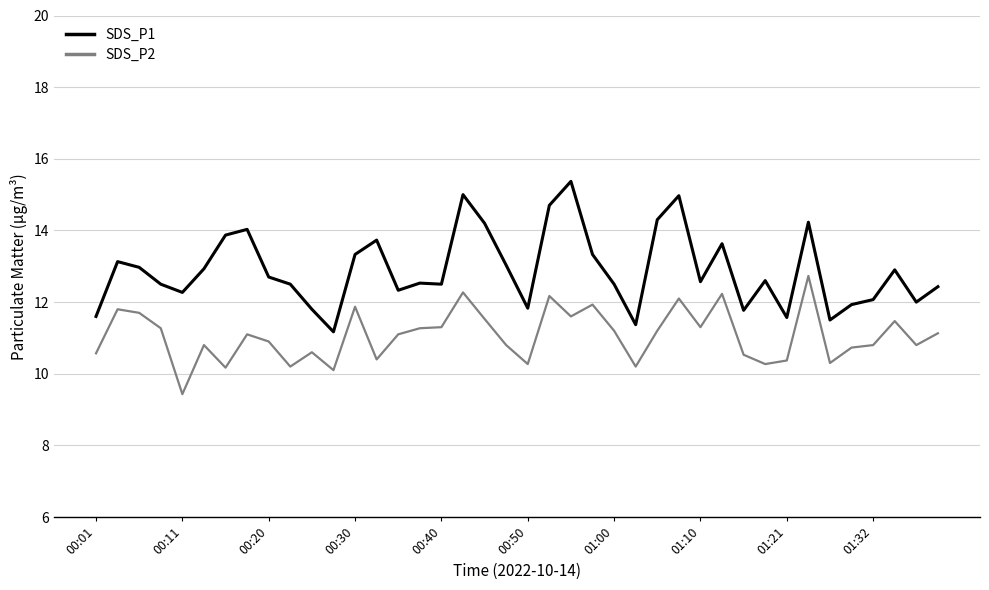

What are all the series names shown in the legend?

SDS_P1, SDS_P2